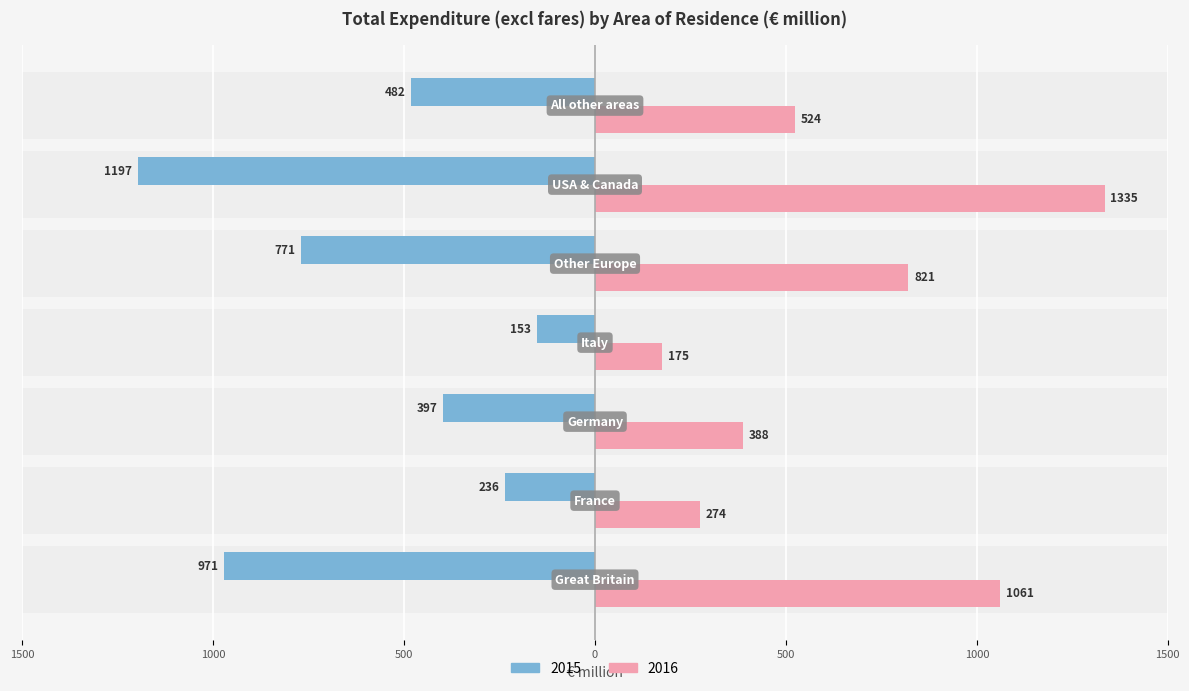

How many categories are shown in the chart?

7